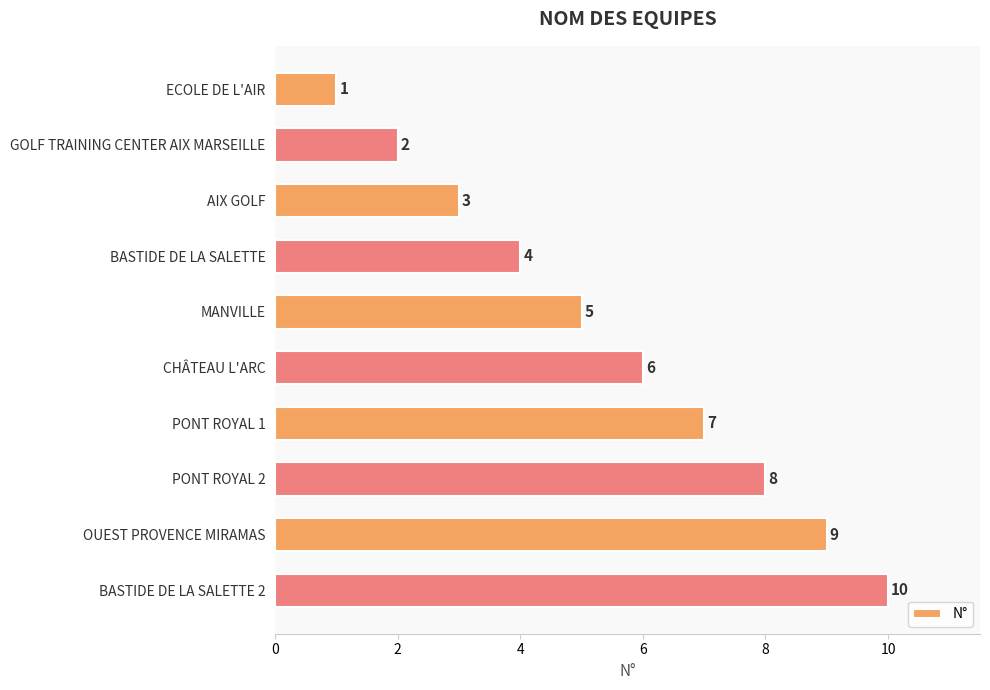

Rank the categories by value from lowest to highest.

ECOLE DE L'AIR, GOLF TRAINING CENTER AIX MARSEILLE, AIX GOLF, BASTIDE DE LA SALETTE, MANVILLE, CHÂTEAU L'ARC, PONT ROYAL 1, PONT ROYAL 2, OUEST PROVENCE MIRAMAS, BASTIDE DE LA SALETTE 2